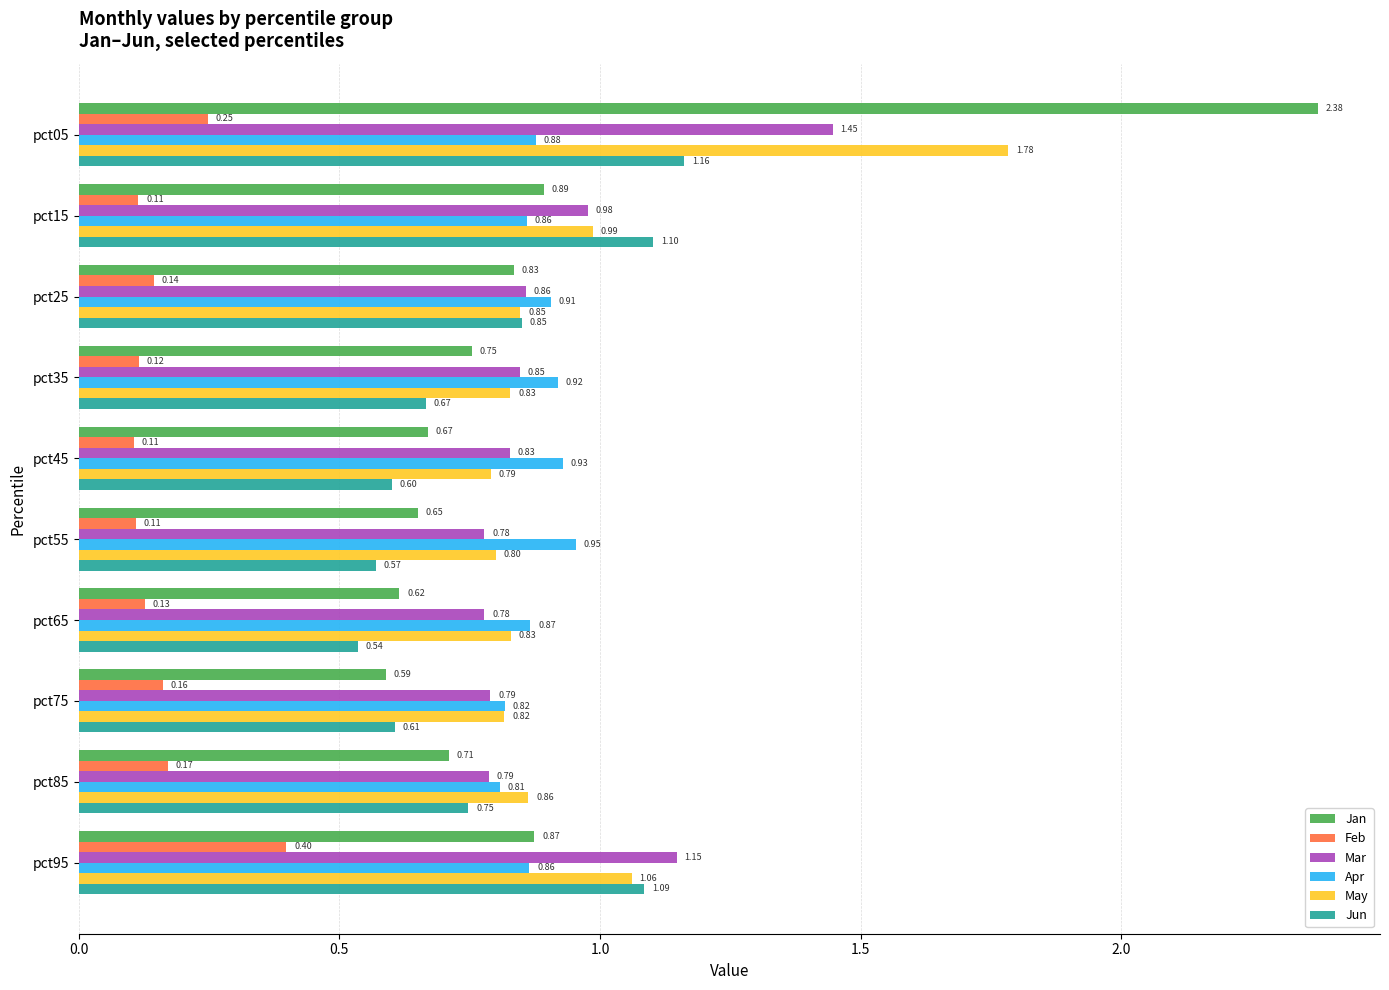

What is the sum of all Jan values?

9.0